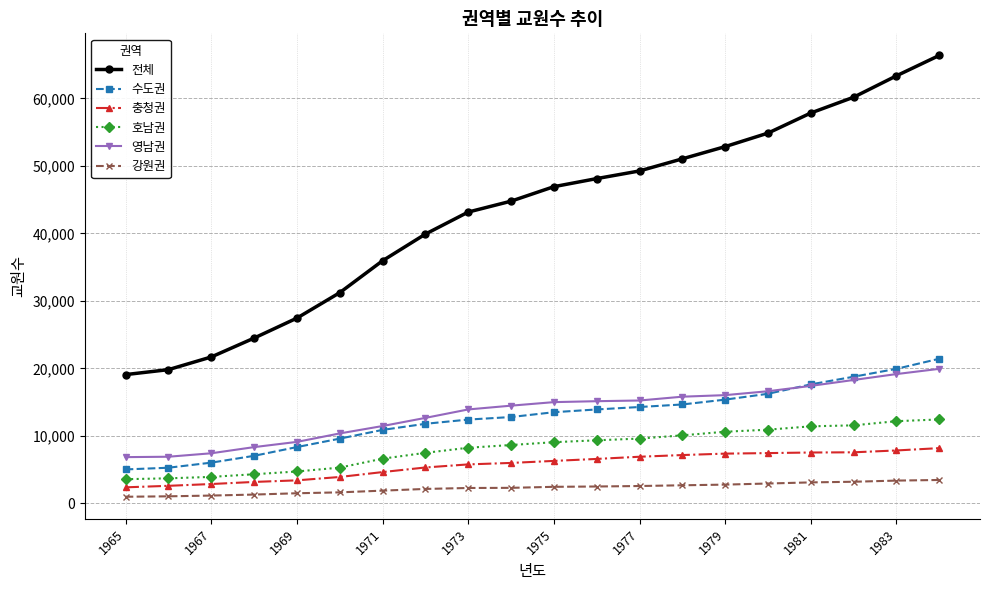

Which series has the largest total across all categories?

전체